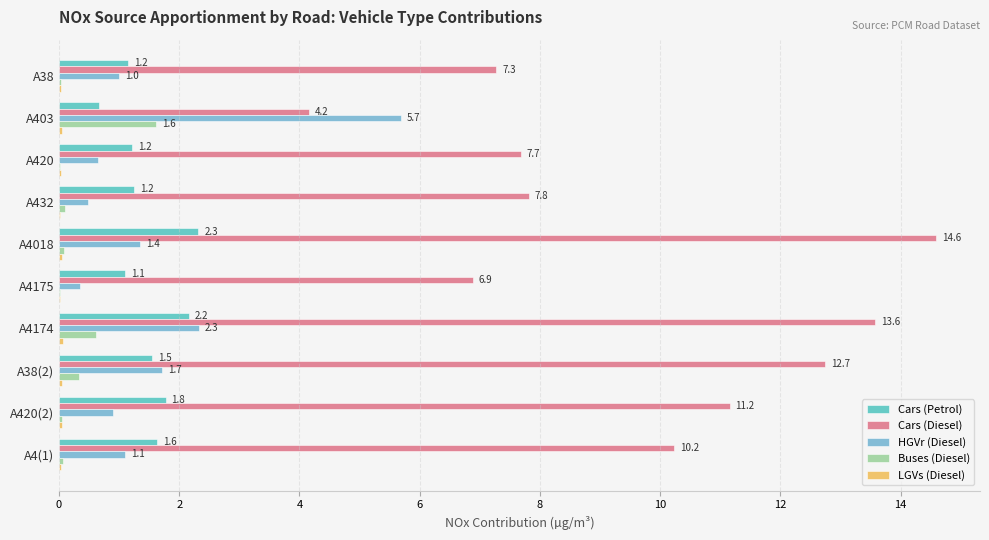

How many series are shown in this chart?

5